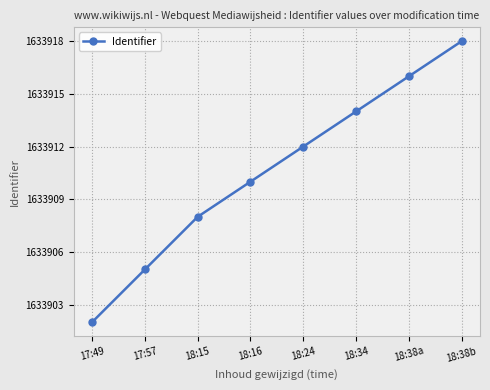

Reading right to left, extract all data points from this chart.

1633918	1633916	1633914	1633912	1633910	1633908	1633905	1633902